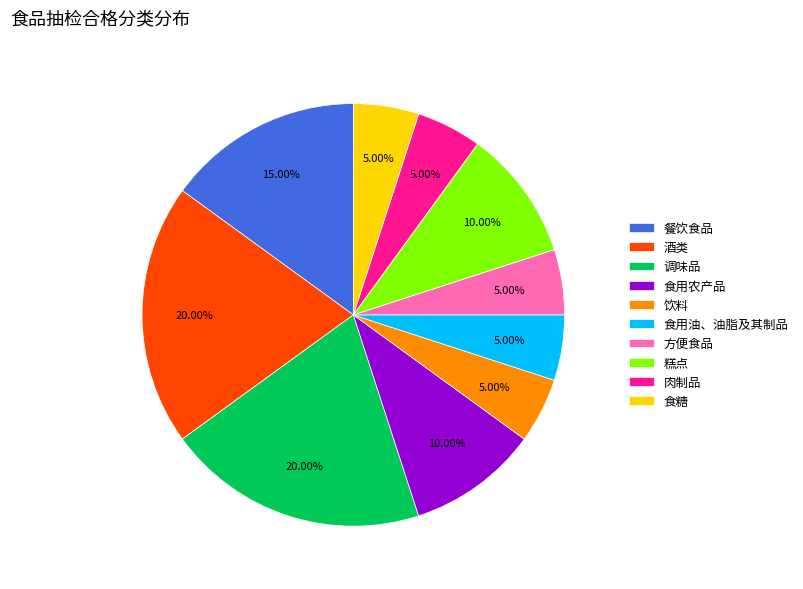

Do 方便食品 and 食用油、油脂及其制品 together represent more than half of the pie?

No